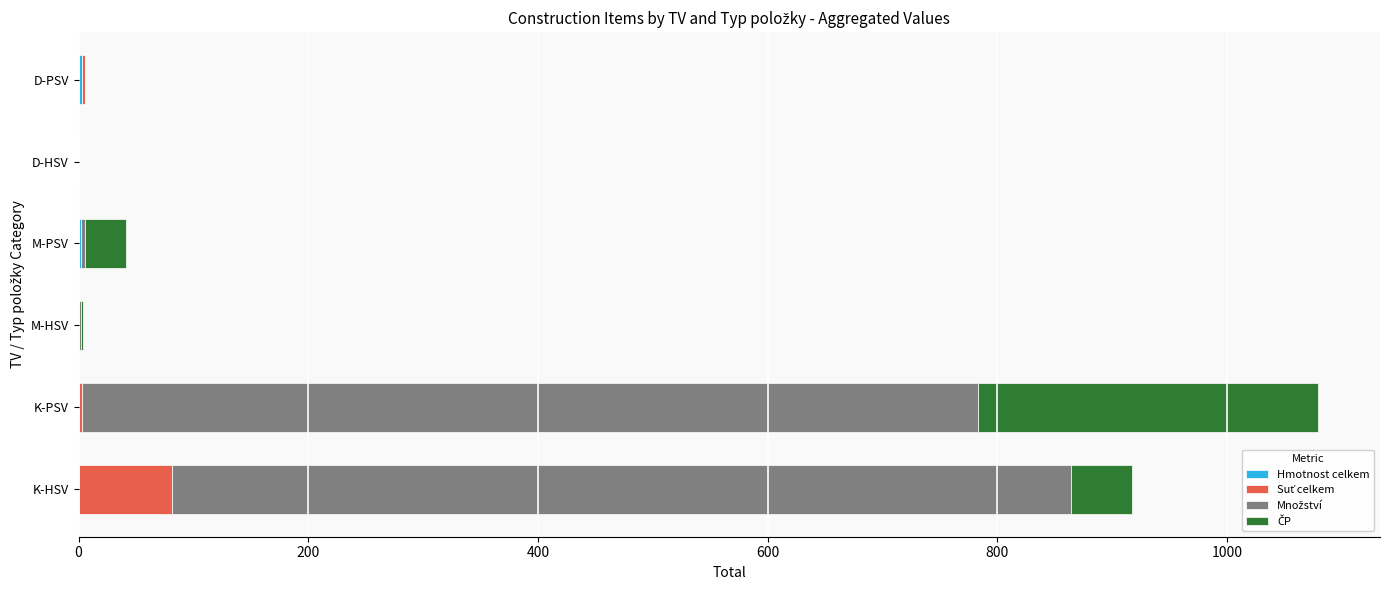

At which category is the sum across all series the highest?

K-PSV